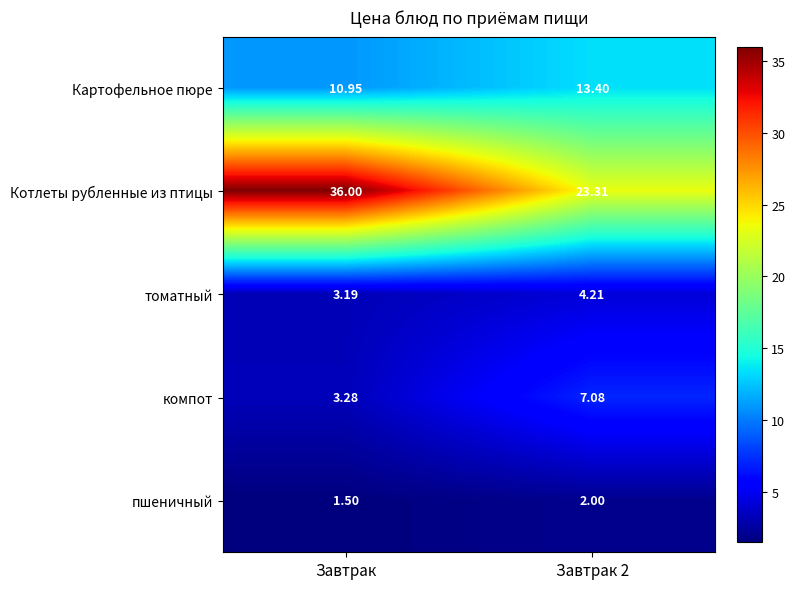

Which series changed the most between Завтрак and Завтрак 2?

Котлеты рубленные из птицы